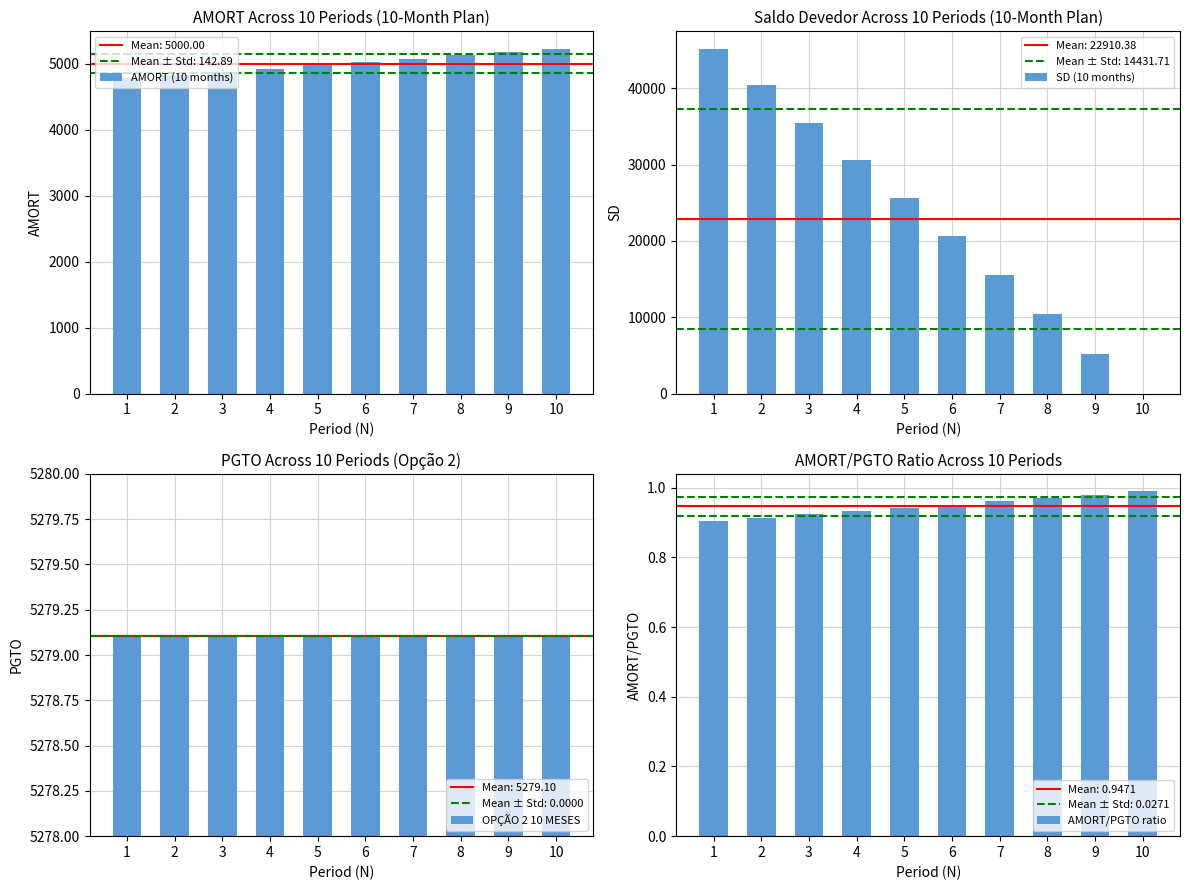

What is the spread (max minus min) of values at 9?

5278.1